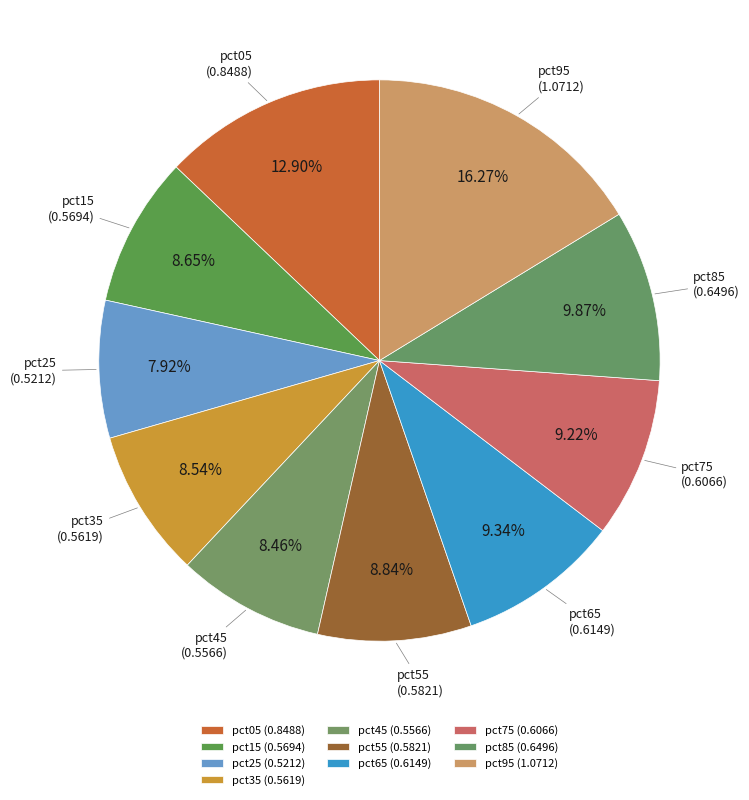

Is it true that pct75 is 9% of the pie?

True